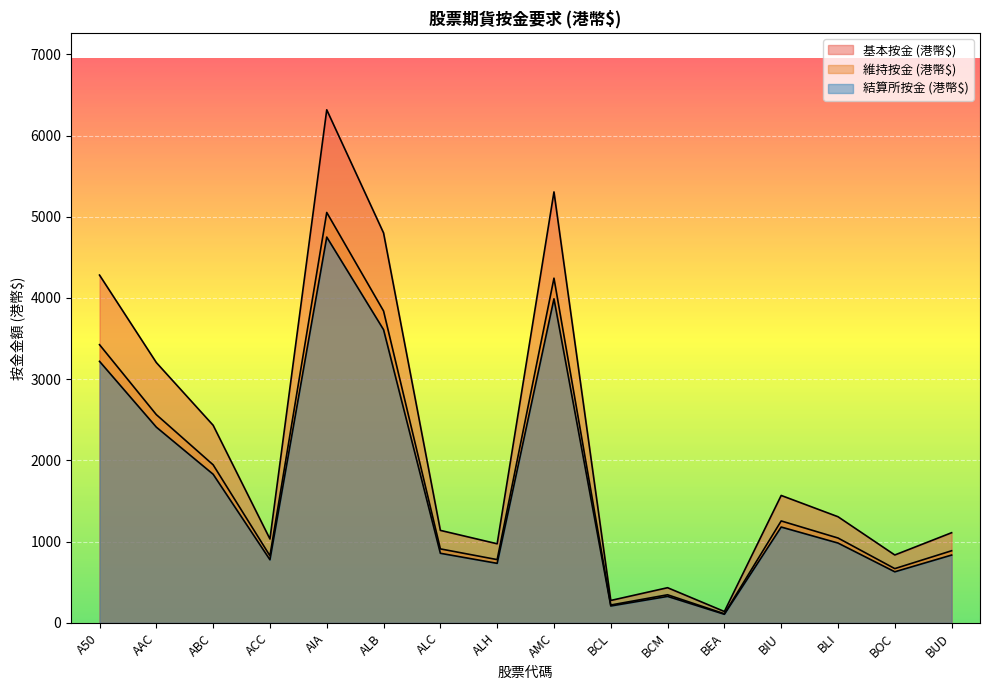

What is the difference between the highest and lowest values at BOC?

207